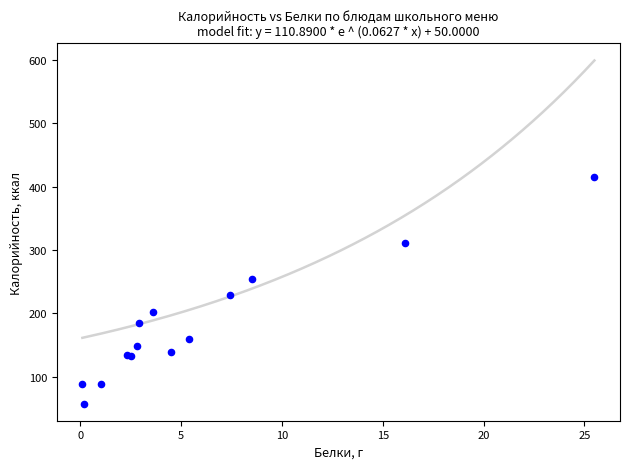

What Y value in the scatter plot is closest to 236?

229.7